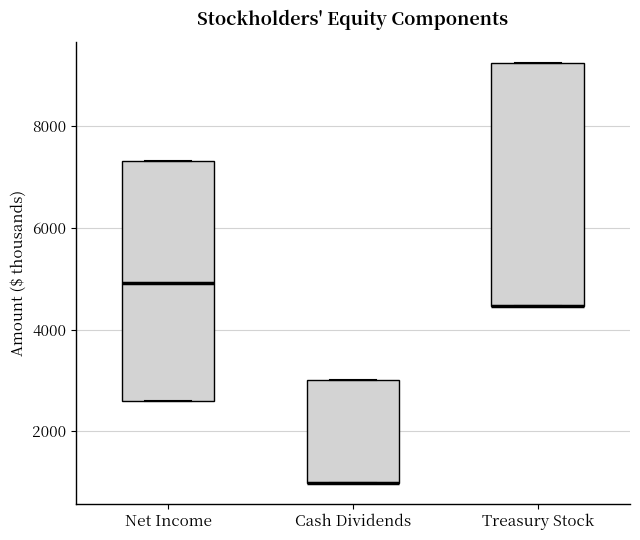

Reading left to right, read every box against the y-axis: the position of its median line, the range the box covers, and the ends of its whiskers. The values are not printed on the chart, so give them approximately, as read against the axis.

Net Income: median 5000, box 2600 to 7400, whiskers 2600 to 7400
Cash Dividends: median 1000 (drawn on the box's lower edge), box 1000 to 3000, whiskers 1000 to 3000
Treasury Stock: median 4400 (drawn on the box's lower edge), box 4400 to 9200, whiskers 4400 to 9200